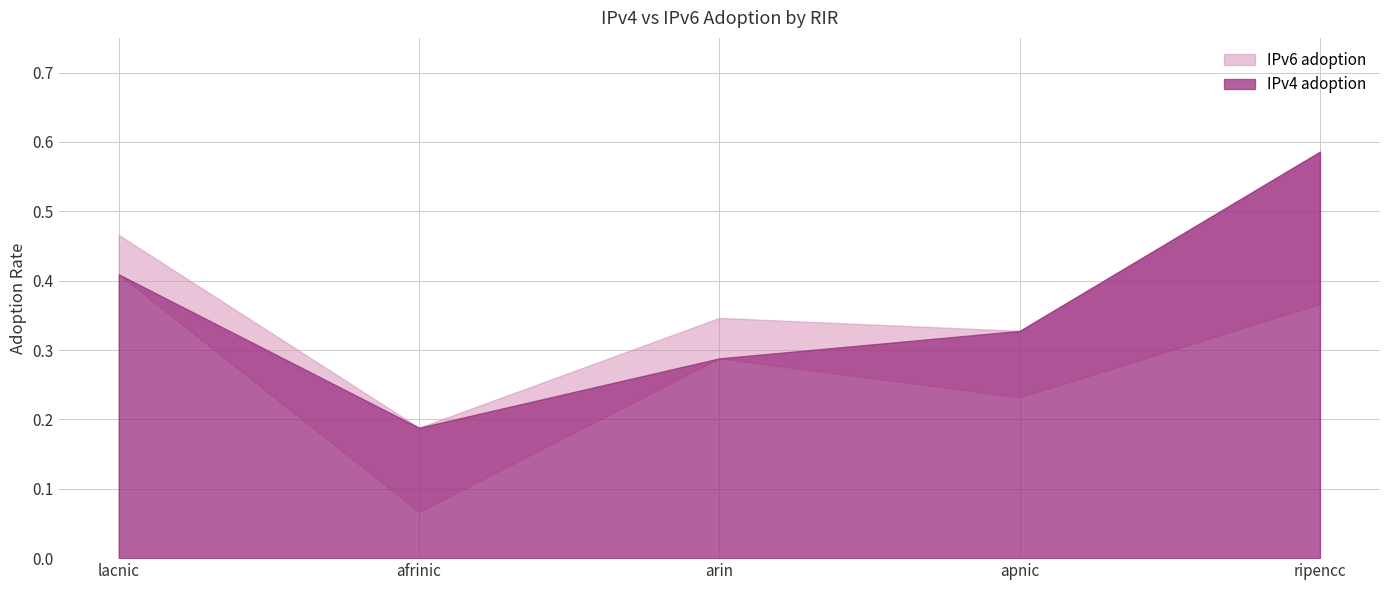

Is the value of IPv4 adoption at afrinic greater than the value of IPv6 adoption at lacnic?

No